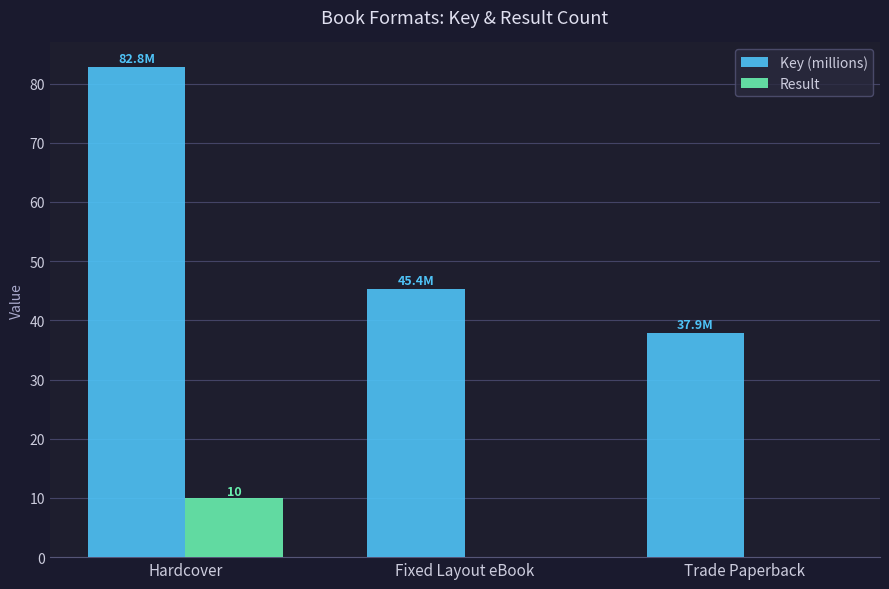

Which label corresponds to the largest value in the chart?

Hardcover